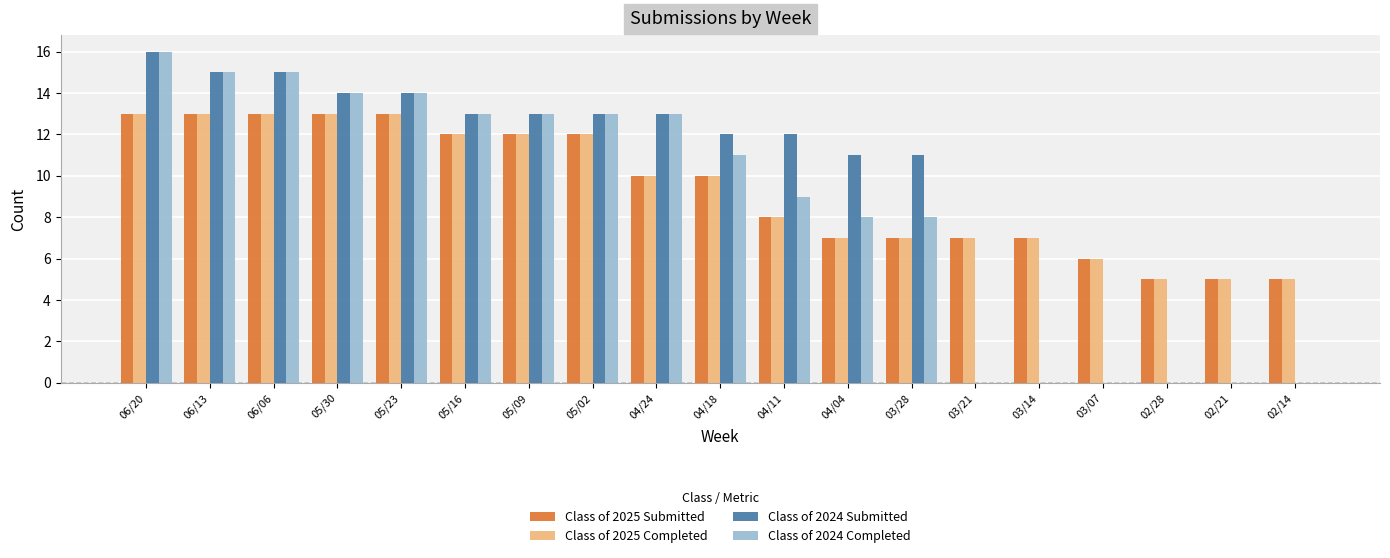

Reading left to right, list all the values displayed in this chart.

Class of 2025 Submitted: 06/20=13	06/13=13	06/06=13	05/30=13	05/23=13	05/16=12	05/09=12	05/02=12	04/24=10	04/18=10	04/11=8	04/04=7	03/28=7	03/21=7	03/14=7	03/07=6	02/28=5	02/21=5	02/14=5
Class of 2025 Completed: 06/20=13	06/13=13	06/06=13	05/30=13	05/23=13	05/16=12	05/09=12	05/02=12	04/24=10	04/18=10	04/11=8	04/04=7	03/28=7	03/21=7	03/14=7	03/07=6	02/28=5	02/21=5	02/14=5
Class of 2024 Submitted: 06/20=16	06/13=15	06/06=15	05/30=14	05/23=14	05/16=13	05/09=13	05/02=13	04/24=13	04/18=12	04/11=12	04/04=11	03/28=11	03/21=0	03/14=0	03/07=0	02/28=0	02/21=0	02/14=0
Class of 2024 Completed: 06/20=16	06/13=15	06/06=15	05/30=14	05/23=14	05/16=13	05/09=13	05/02=13	04/24=13	04/18=11	04/11=9	04/04=8	03/28=8	03/21=0	03/14=0	03/07=0	02/28=0	02/21=0	02/14=0